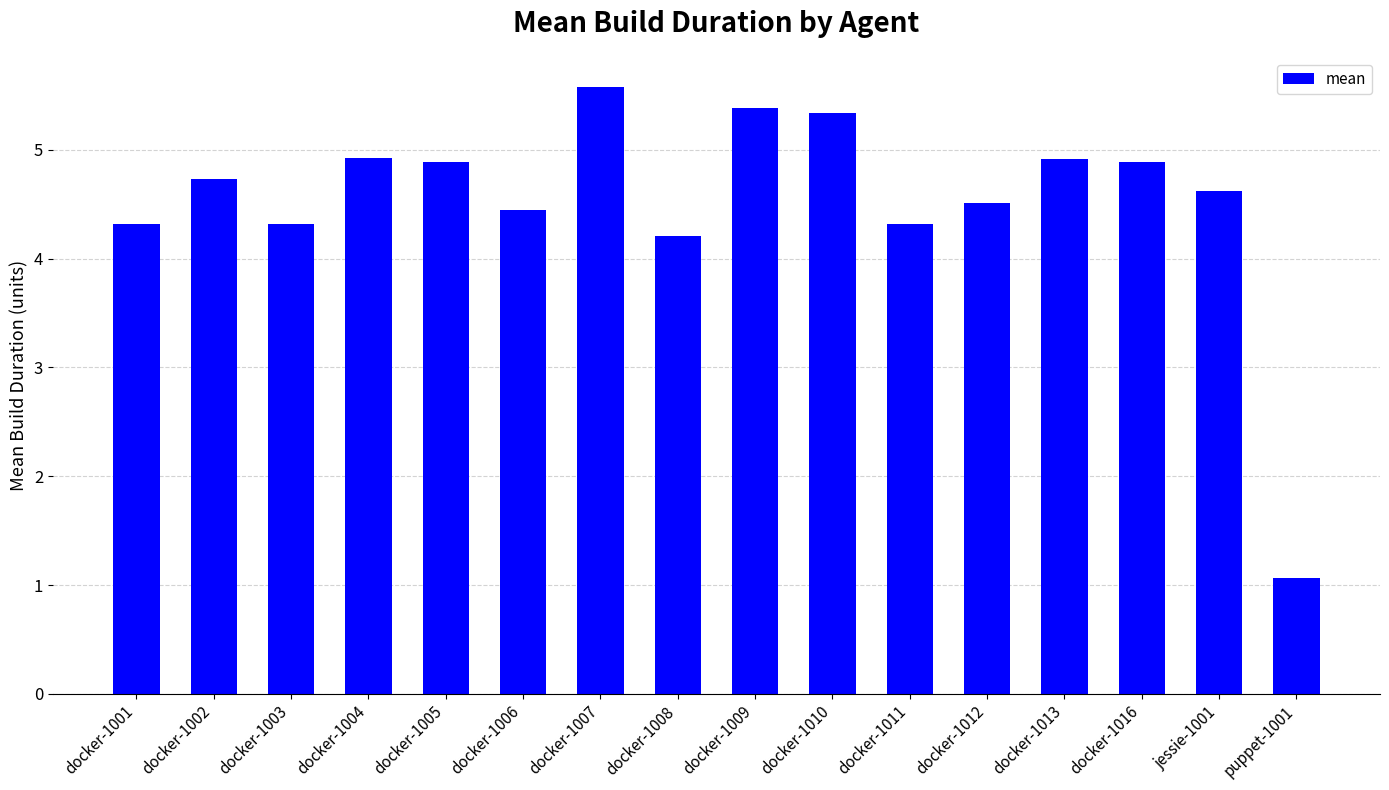

What value does the data have at docker-1013?

4.9